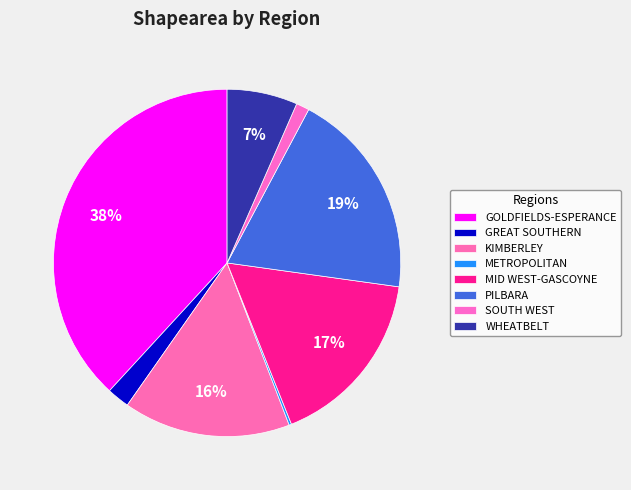

Does GREAT SOUTHERN represent more than half of the total?

No